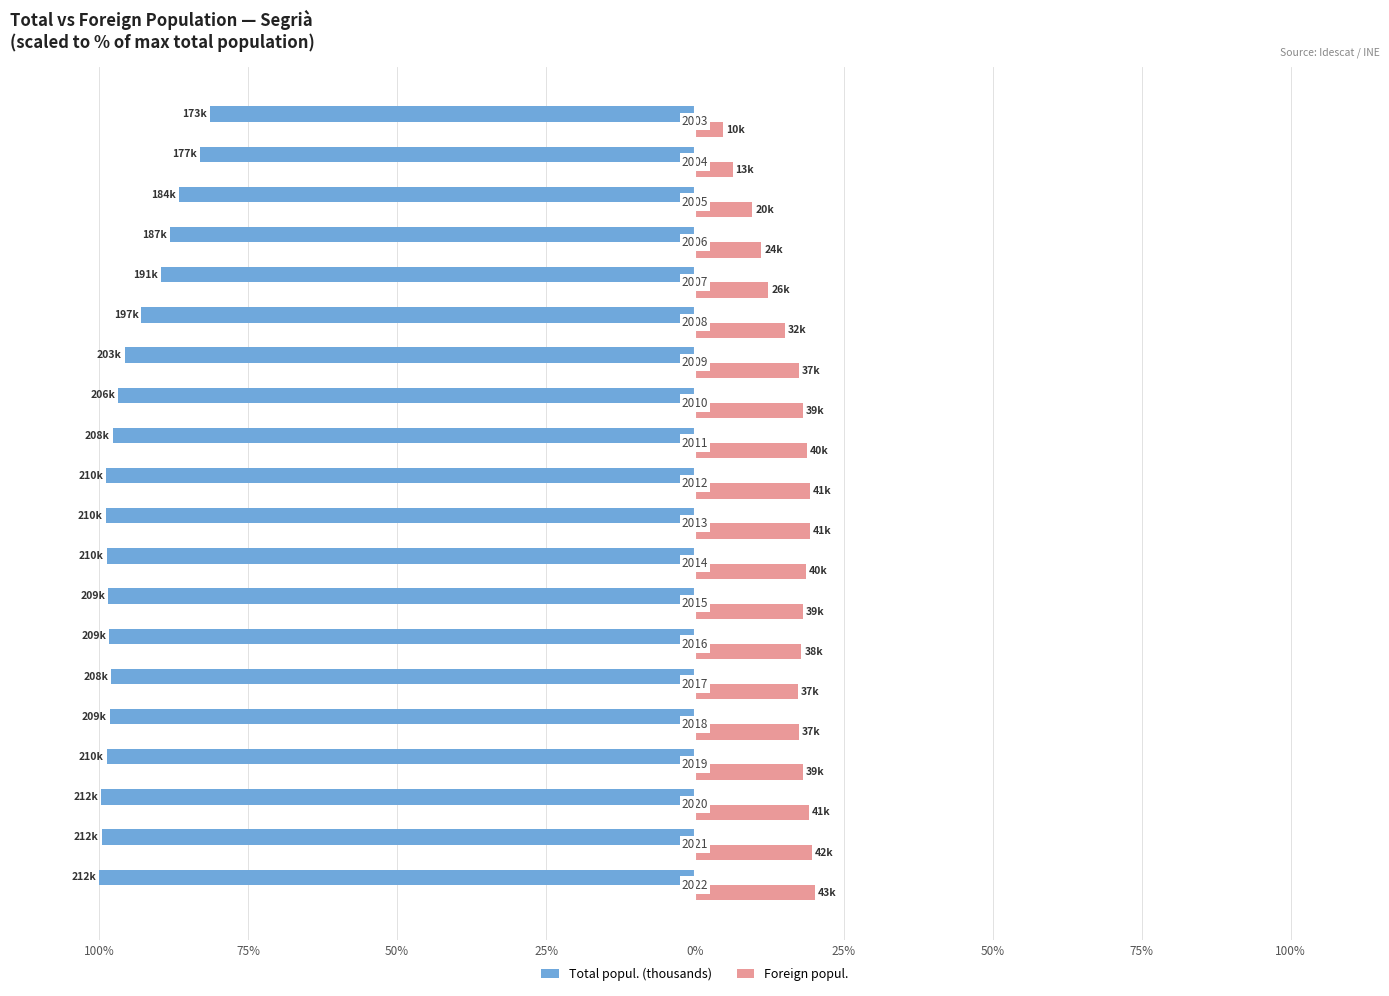

What is the value of the Foreign popul. bar at the 13th from the left?

18.2